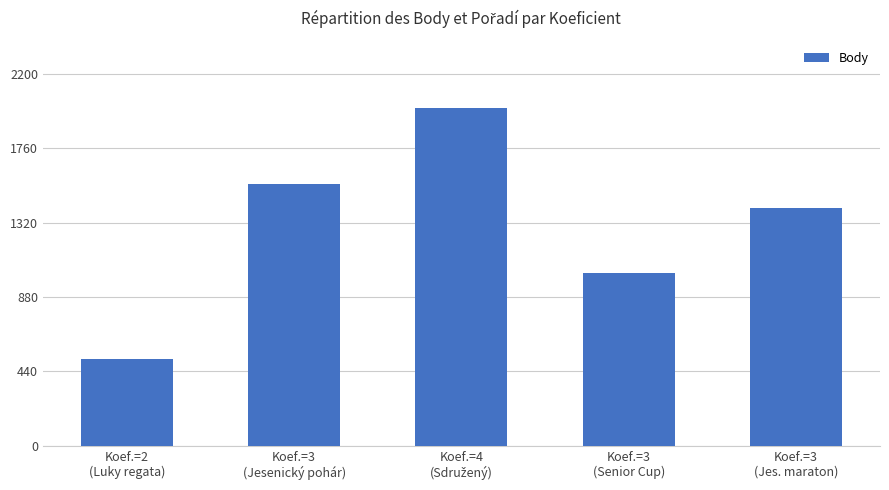

Reading left to right, transcribe all the data shown in this chart.

512	1548	1996	1020	1407